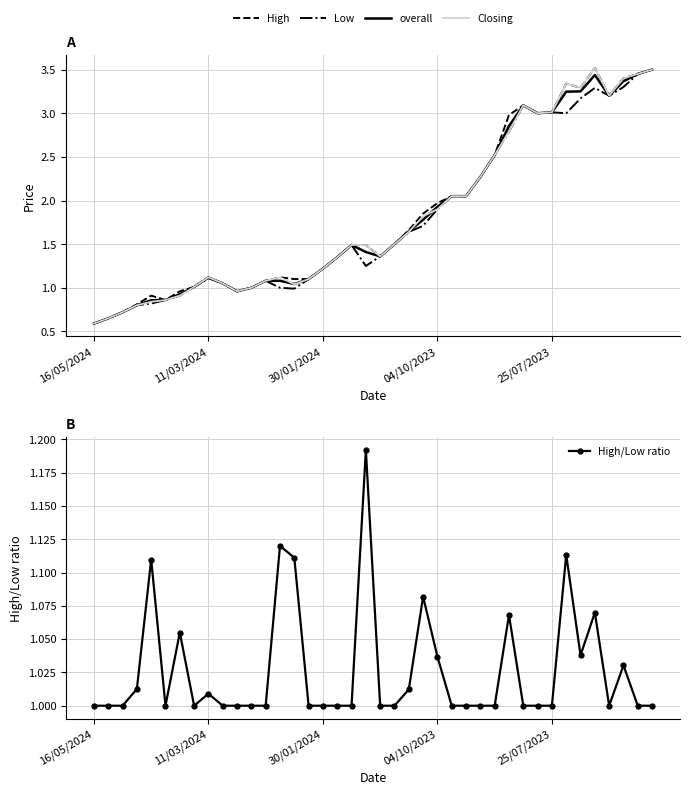

How many interior local valleys does the Closing series have?

6